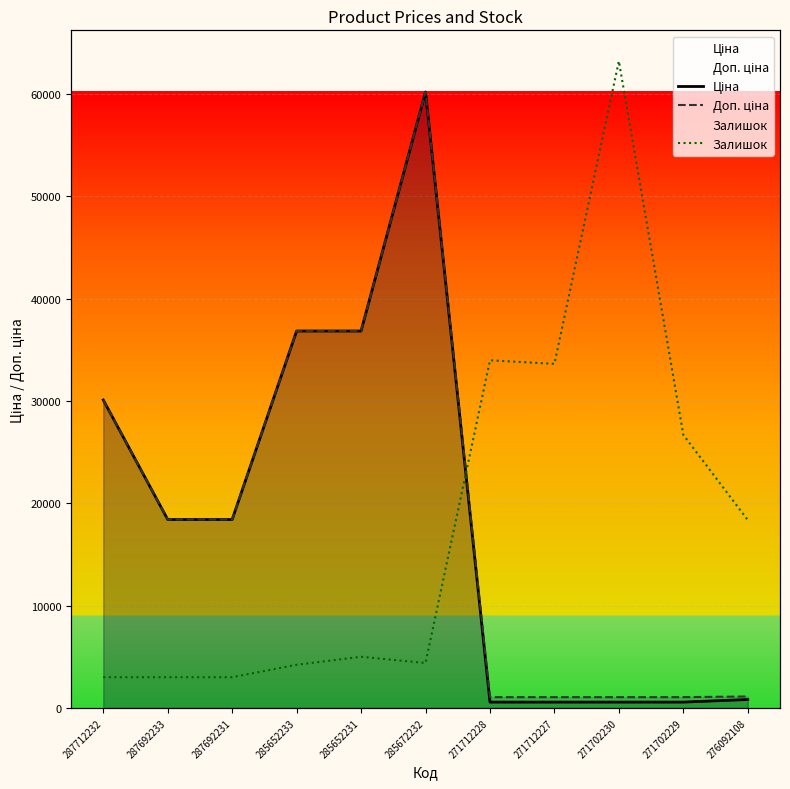

Between which two adjacent categories do Залишок and Доп. ціна first intersect?

285672232 and 271712228